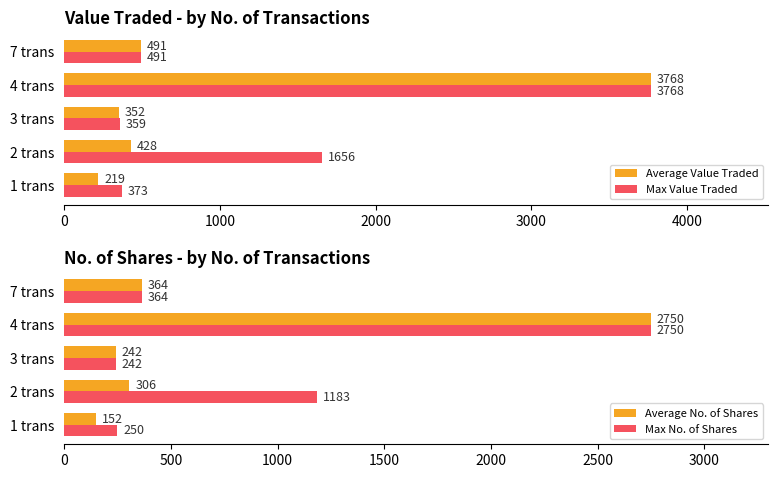

What is the value of the Average No. of Shares bar at the 1st from the left?

151.8